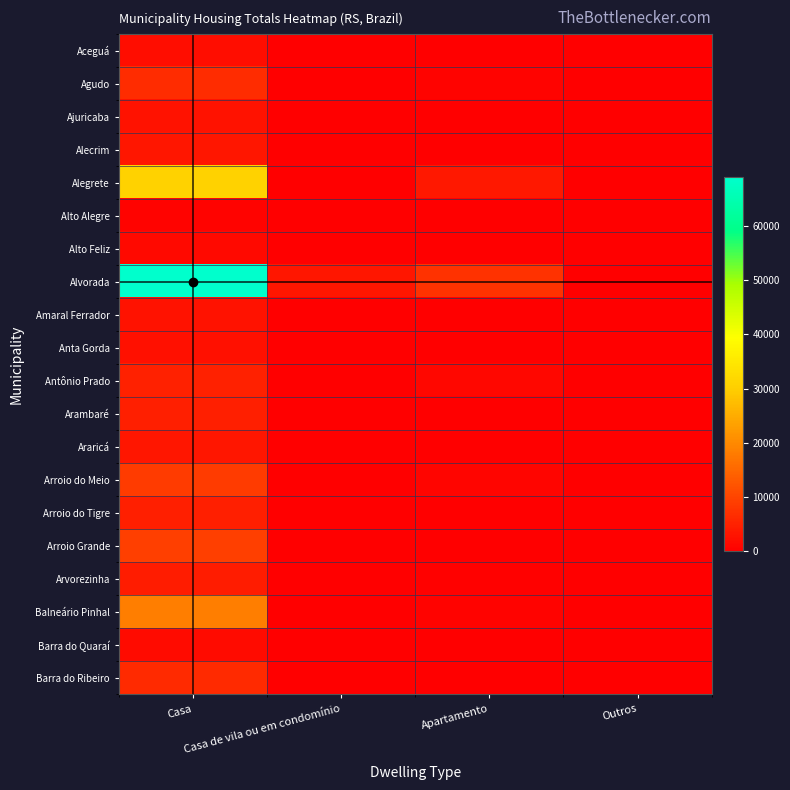

Reading left to right, transcribe all the data shown in this chart.

Aceguá: Casa=2097	Casa de vila ou em condomínio=14	Apartamento=8	Outros=6
Agudo: Casa=6690	Casa de vila ou em condomínio=63	Apartamento=601	Outros=19
Ajuricaba: Casa=2876	Casa de vila ou em condomínio=1	Apartamento=111	Outros=10
Alecrim: Casa=3266	Casa de vila ou em condomínio=2	Apartamento=22	Outros=1
Alegrete: Casa=30726	Casa de vila ou em condomínio=144	Apartamento=3738	Outros=49
Alto Alegre: Casa=788	Casa de vila ou em condomínio=1	Apartamento=21	Outros=0
Alto Feliz: Casa=1535	Casa de vila ou em condomínio=1	Apartamento=88	Outros=2
Alvorada: Casa=68935	Casa de vila ou em condomínio=3279	Apartamento=7347	Outros=218
Amaral Ferrador: Casa=2834	Casa de vila ou em condomínio=0	Apartamento=41	Outros=8
Anta Gorda: Casa=2484	Casa de vila ou em condomínio=9	Apartamento=264	Outros=2
Antônio Prado: Casa=4914	Casa de vila ou em condomínio=28	Apartamento=1231	Outros=6
Arambaré: Casa=4704	Casa de vila ou em condomínio=17	Apartamento=93	Outros=19
Araricá: Casa=3488	Casa de vila ou em condomínio=16	Apartamento=70	Outros=4
Arroio do Meio: Casa=8819	Casa de vila ou em condomínio=32	Apartamento=914	Outros=26
Arroio do Tigre: Casa=4797	Casa de vila ou em condomínio=15	Apartamento=227	Outros=10
Arroio Grande: Casa=9401	Casa de vila ou em condomínio=14	Apartamento=80	Outros=21
Arvorezinha: Casa=4092	Casa de vila ou em condomínio=0	Apartamento=488	Outros=4
Balneário Pinhal: Casa=18572	Casa de vila ou em condomínio=66	Apartamento=604	Outros=80
Barra do Quaraí: Casa=1714	Casa de vila ou em condomínio=1	Apartamento=11	Outros=3
Barra do Ribeiro: Casa=6396	Casa de vila ou em condomínio=23	Apartamento=86	Outros=7